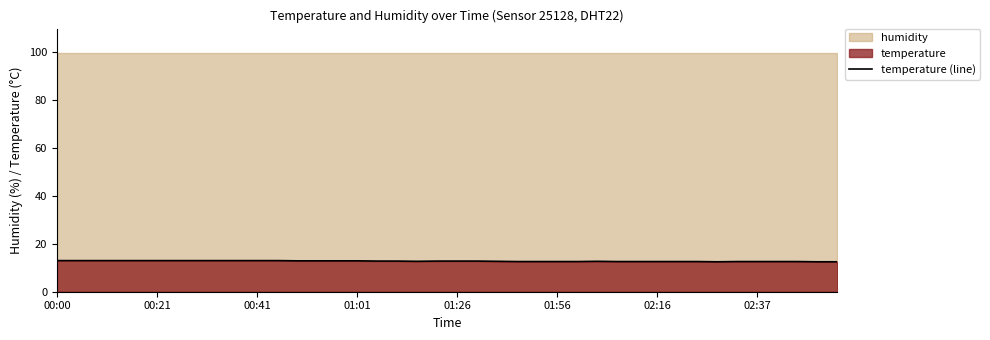

What is the approximate value at 22?

12.7